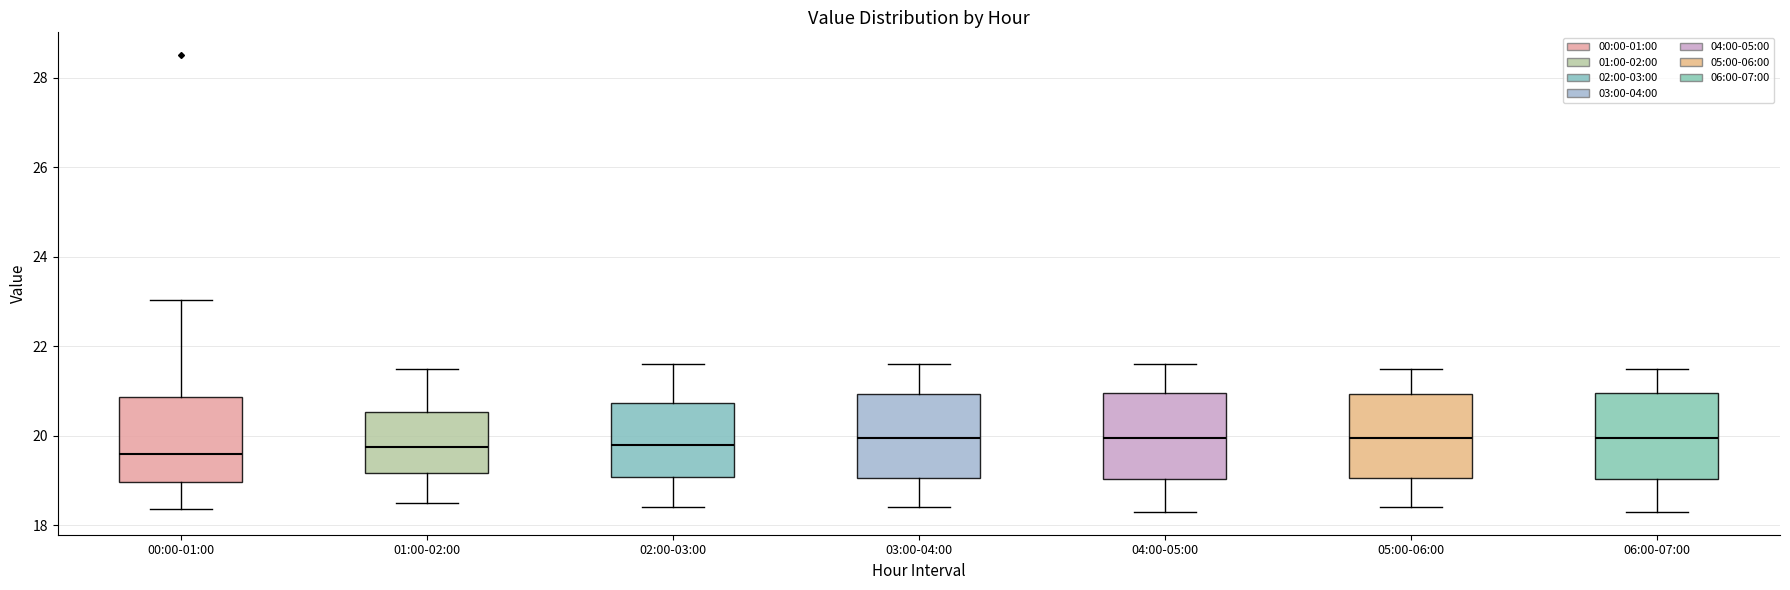

Where does the median line of the box for 04:00-05:00 sit on the y-axis? The values are not printed on the chart, so give them approximately, as read against the axis.

20.0